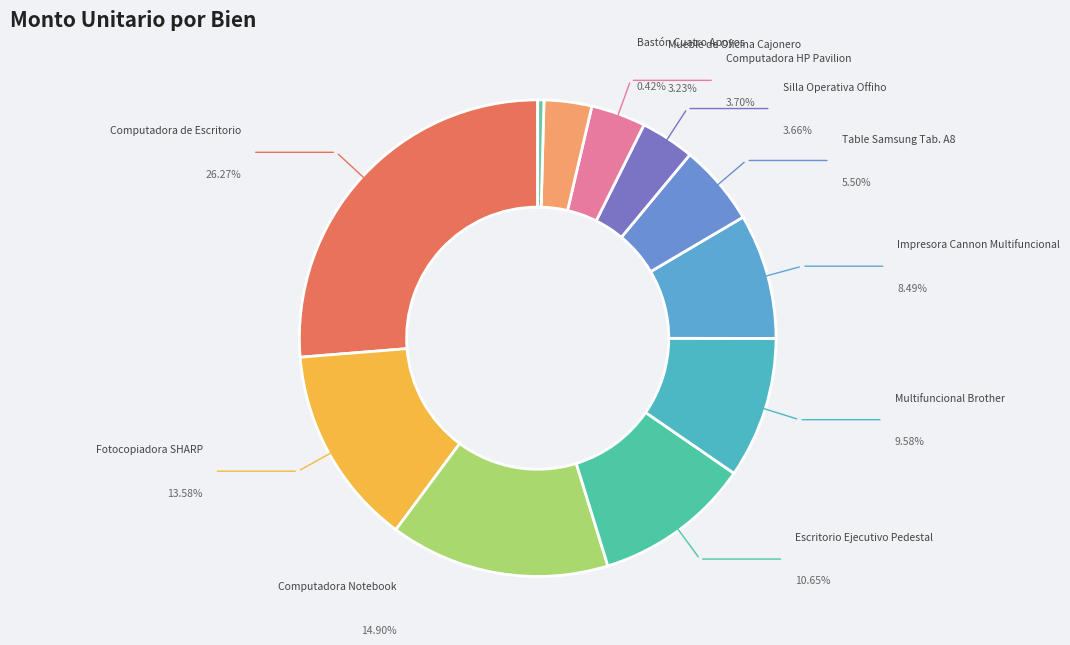

Is there a majority slice in this chart?

No